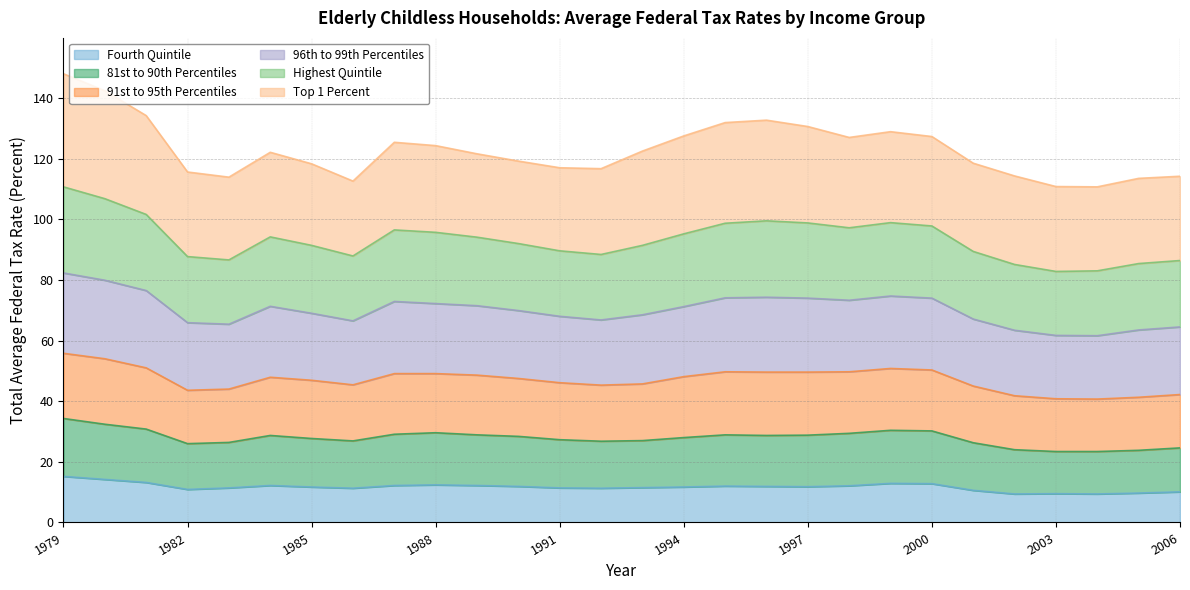

Where is the first local minimum for 81st to 90th Percentiles?

1982